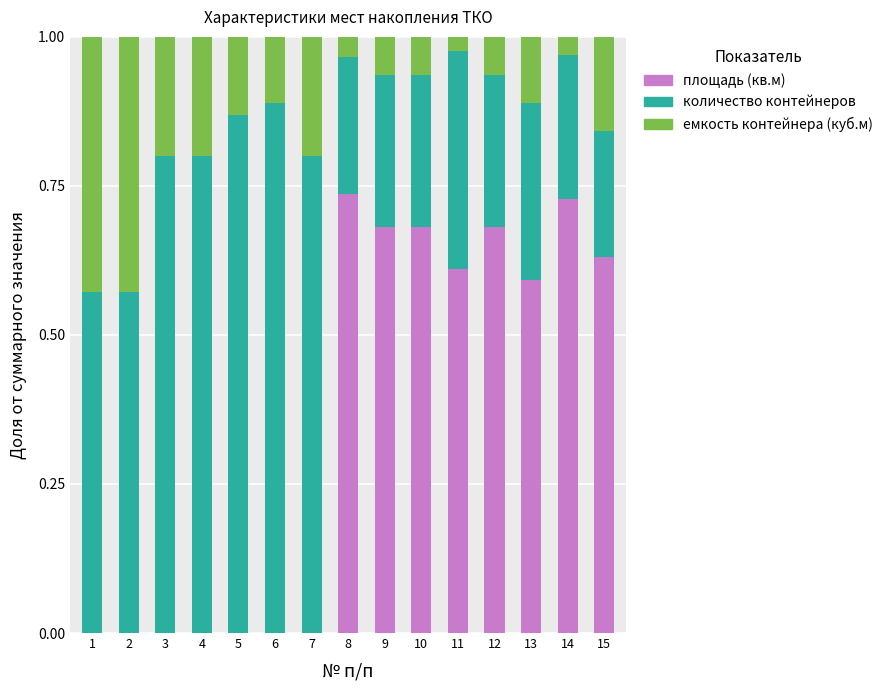

The площадь (кв.м) series shows 0.0 at 1. True or false?

True